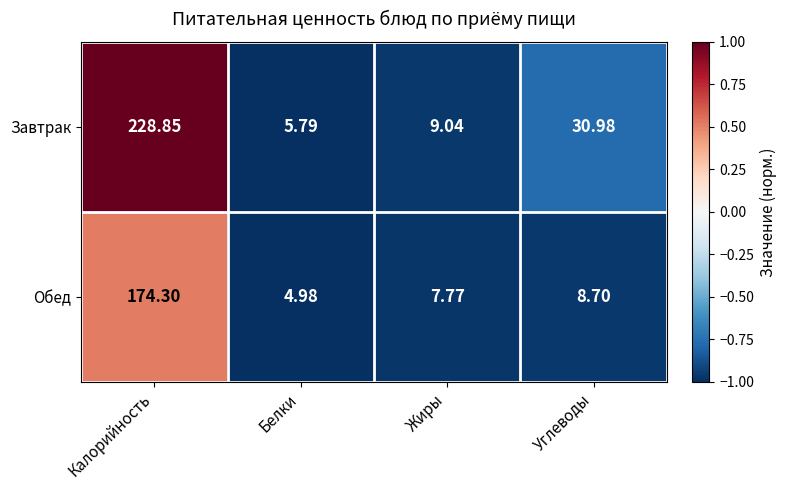

At which category is the sum across all series the highest?

Калорийность